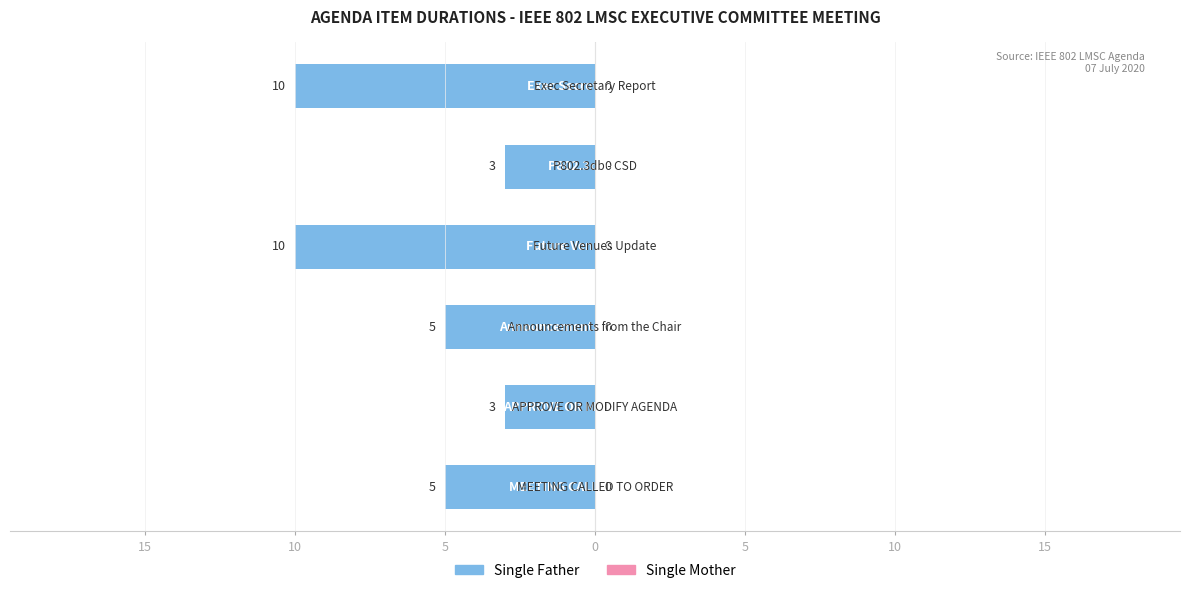

Are the bars horizontal?

Yes